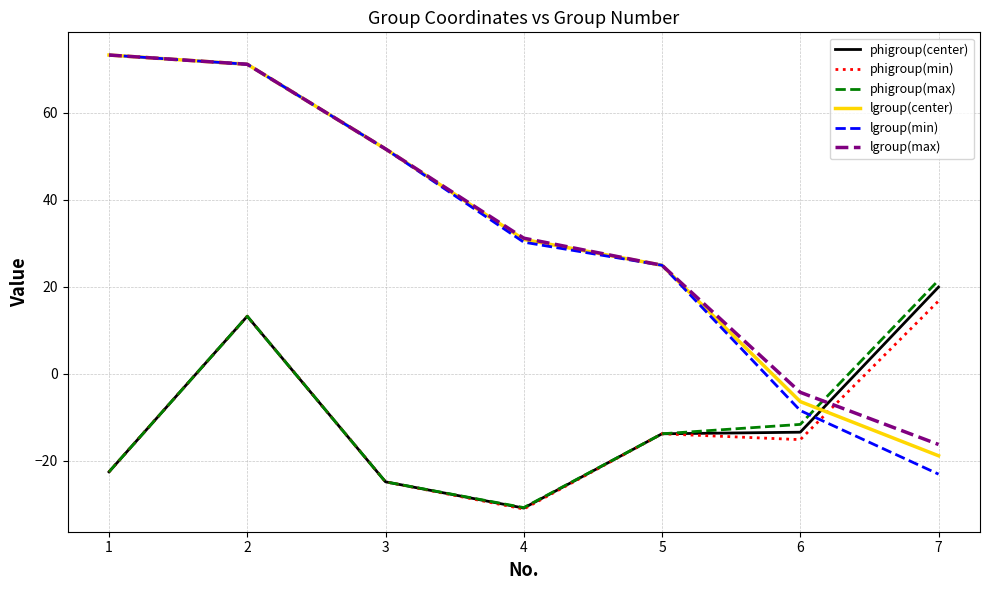

Between 6 and 7, which series saw the biggest shift?

phigroup(center)